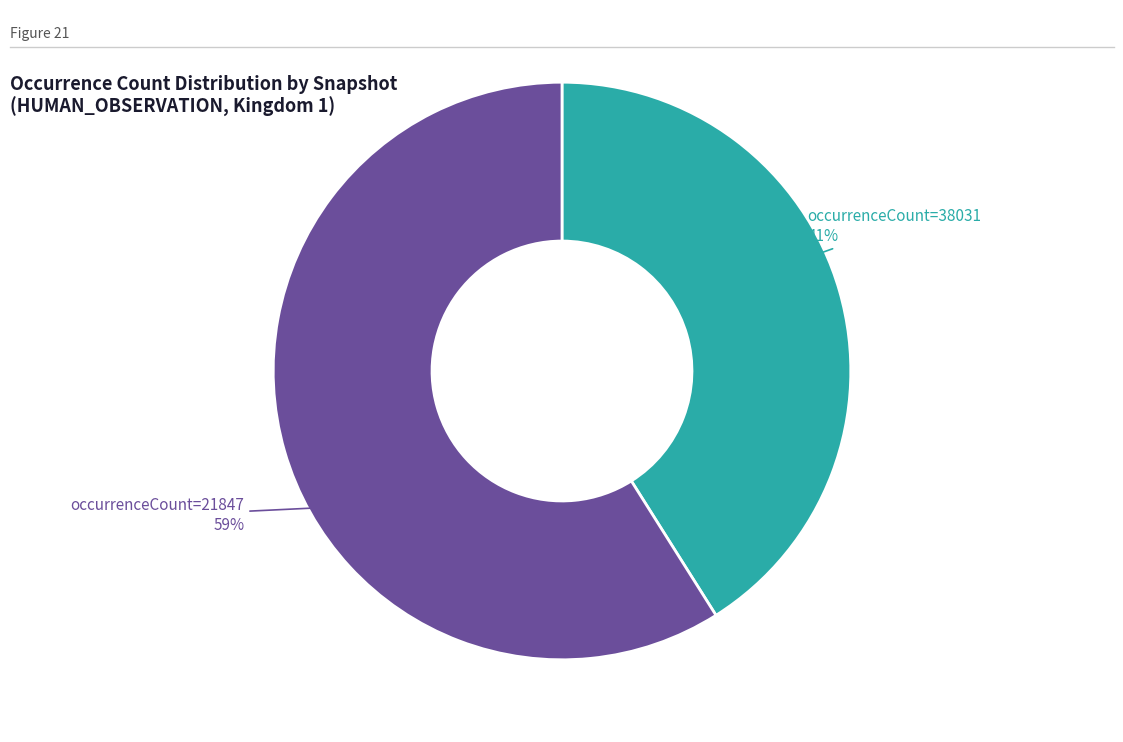

Is there any slice that represents more than half of the pie?

Yes